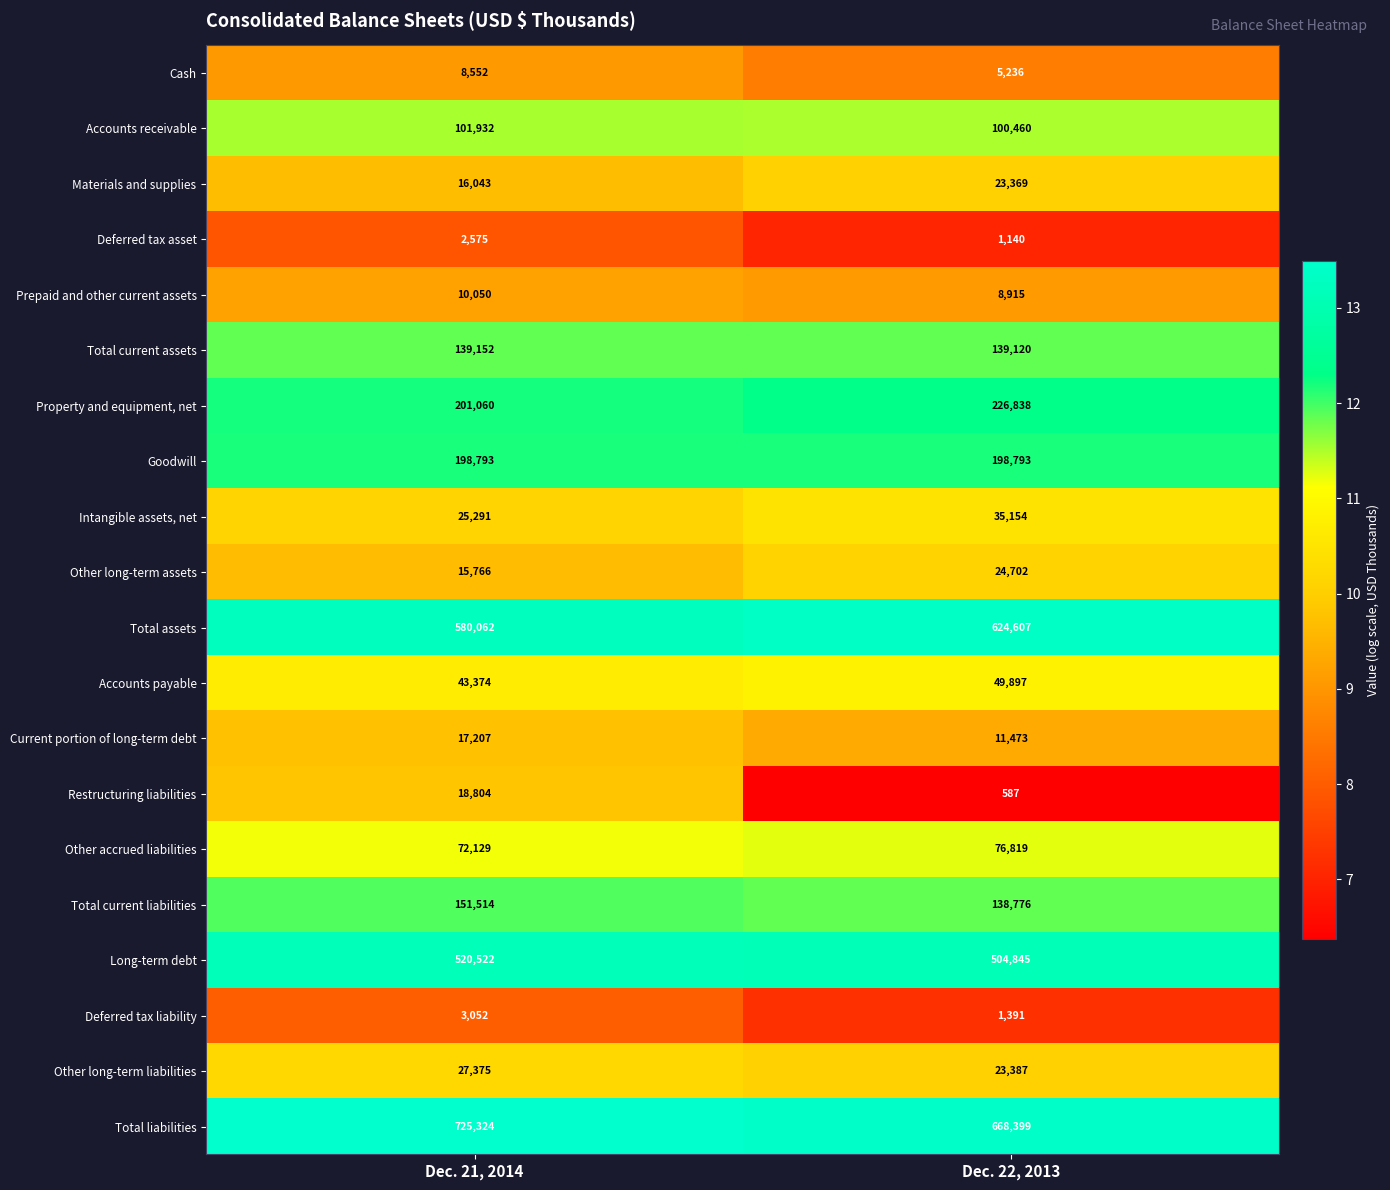

List the series in order of their peak value, highest first.

Total liabilities, Total assets, Long-term debt, Property and equipment, net, Goodwill, Total current liabilities, Total current assets, Accounts receivable, Other accrued liabilities, Accounts payable, Intangible assets, net, Other long-term liabilities, Other long-term assets, Materials and supplies, Restructuring liabilities, Current portion of long-term debt, Prepaid and other current assets, Cash, Deferred tax liability, Deferred tax asset